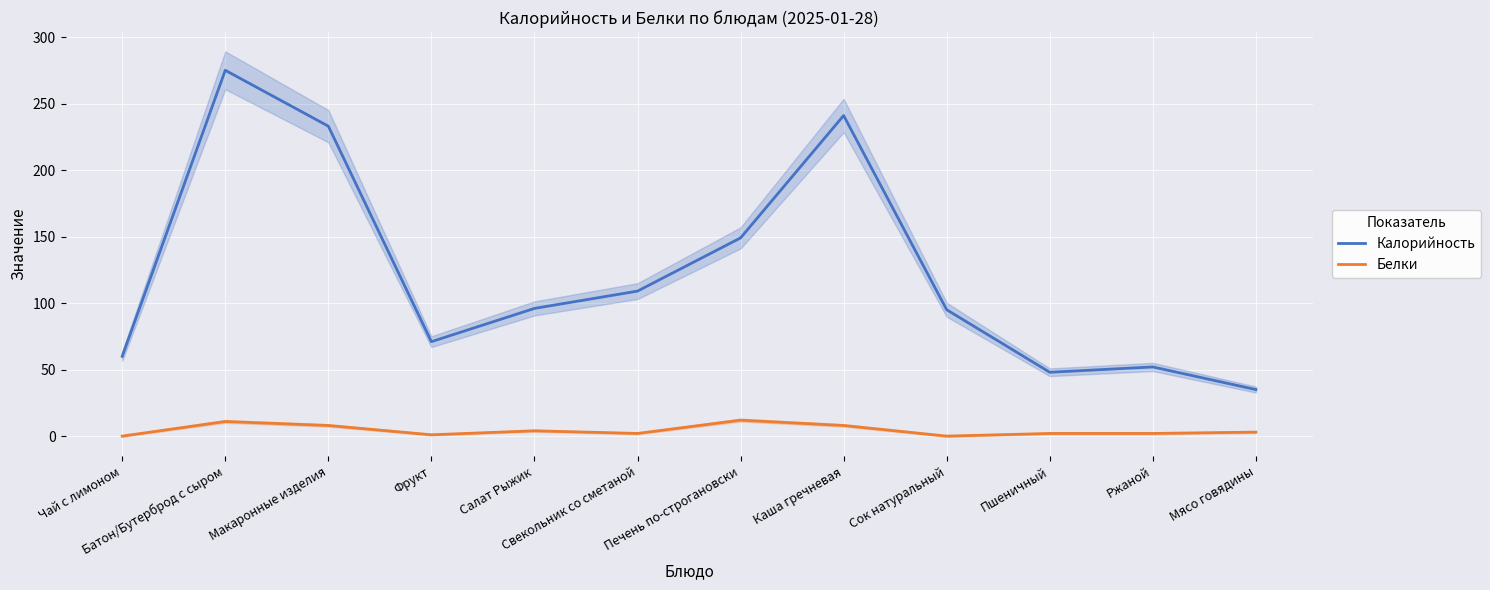

What is the difference between the Калорийность values at Батон/Бутерброд с сыром and Каша гречневая?

34